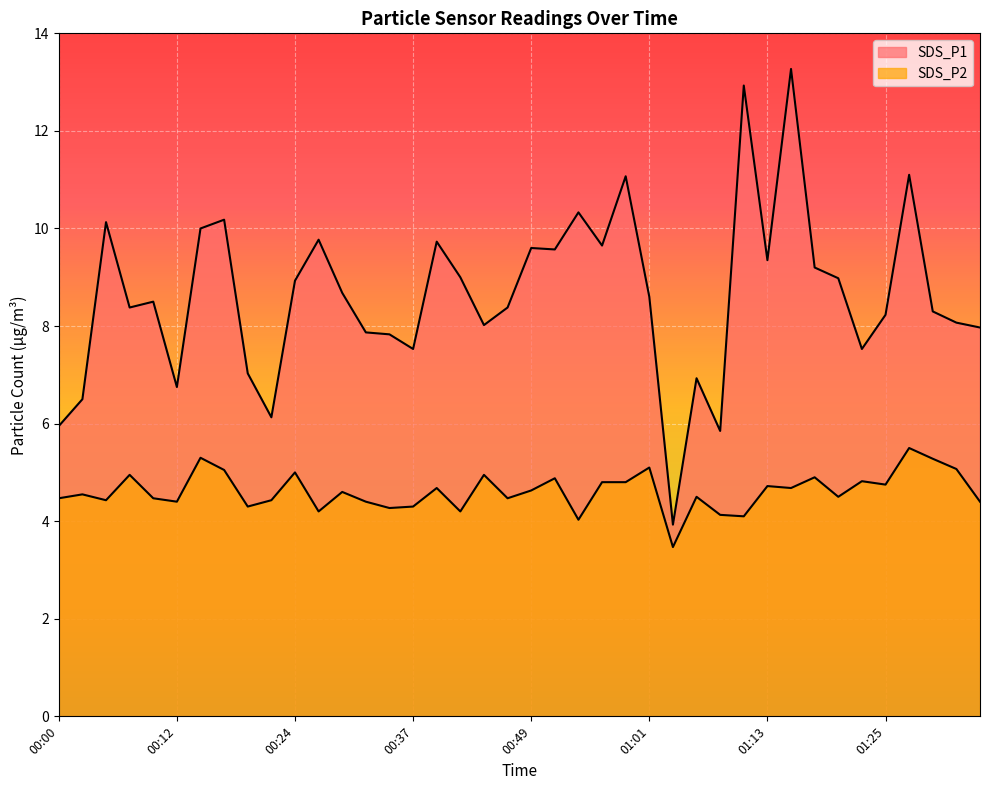

How many data points in SDS_P2 are above 4?

39